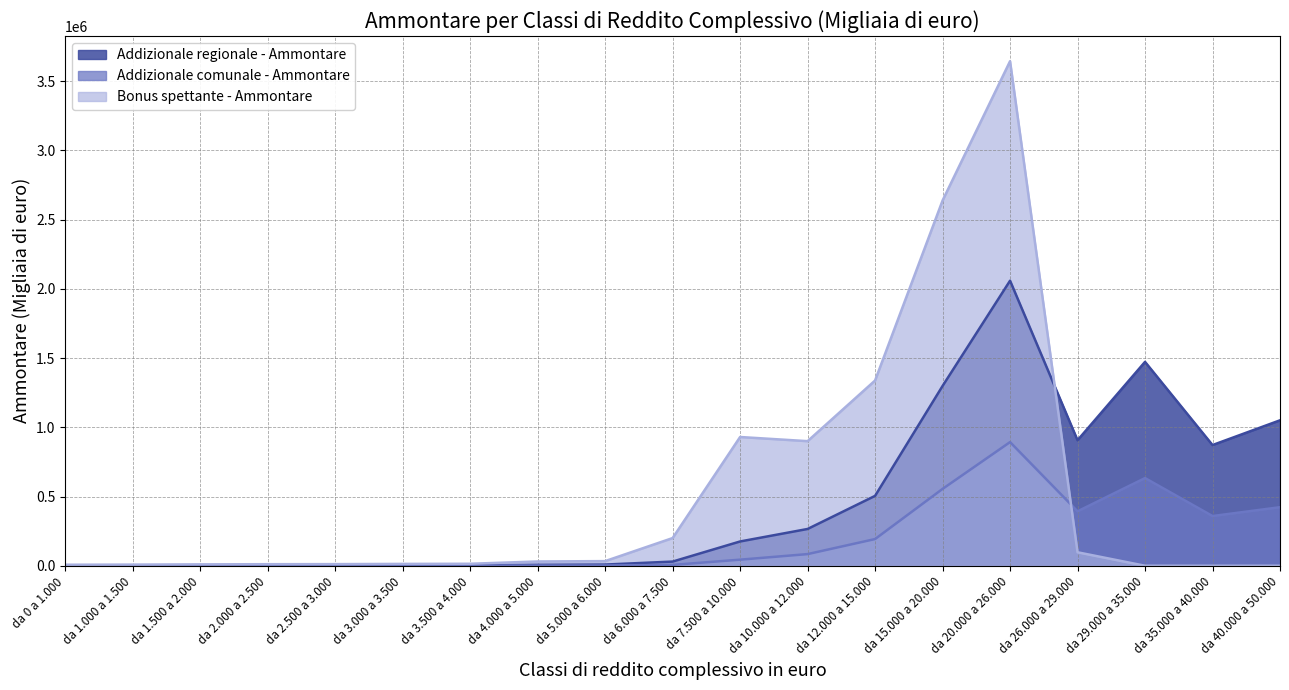

What is the sum of the Bonus spettante - Ammontare values at da 2.500 a 3.000 and da 29.000 a 35.000?

11851